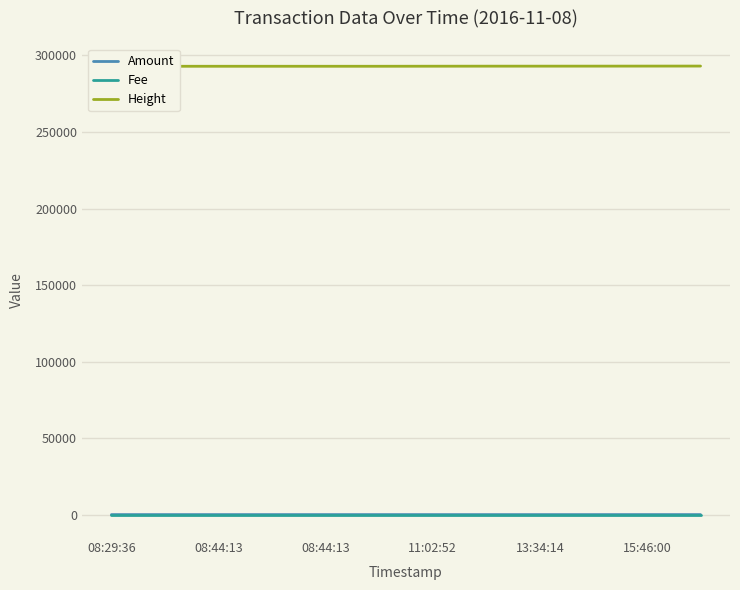

The Height series shows 475096 at 7. True or false?

False